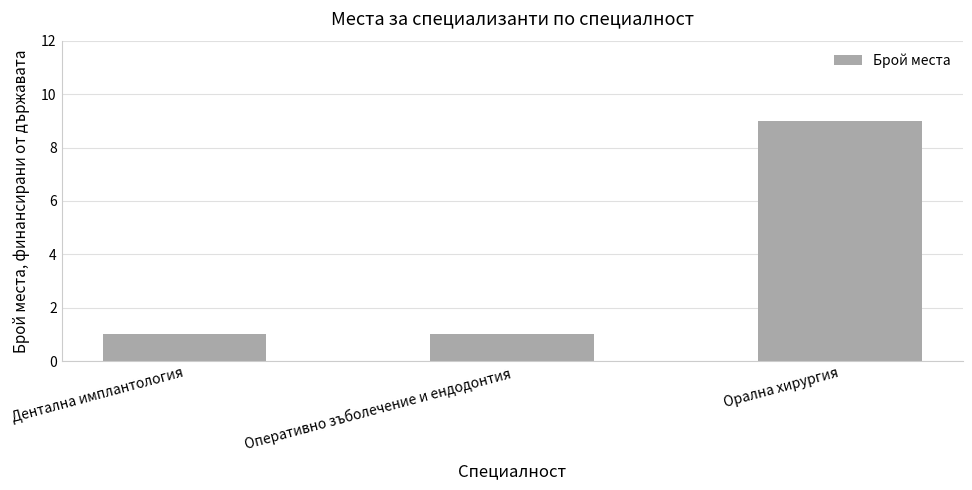

Which category has the highest value across all series?

Орална хирургия